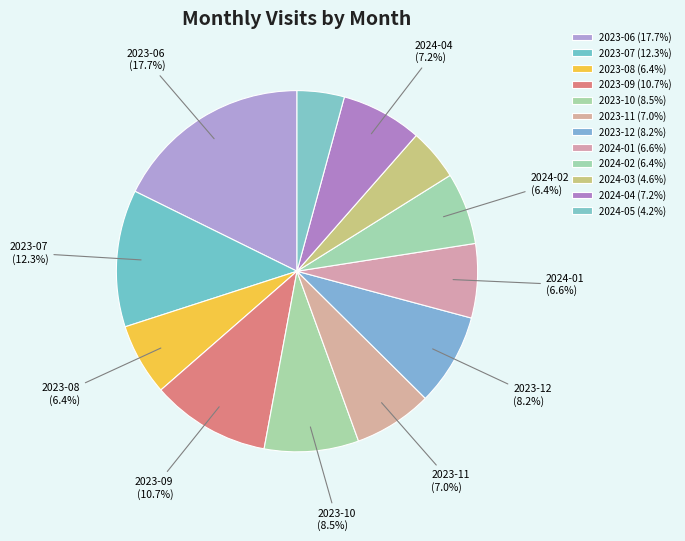

The 2023-08 slice represents 6% of the pie. True or false?

True